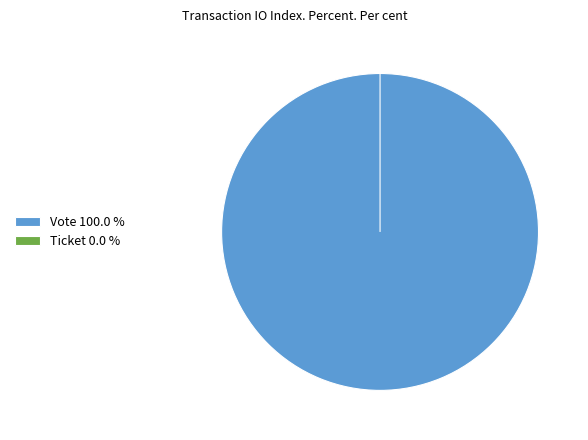

Combined, what portion of the pie is Vote and Ticket?

100.0%